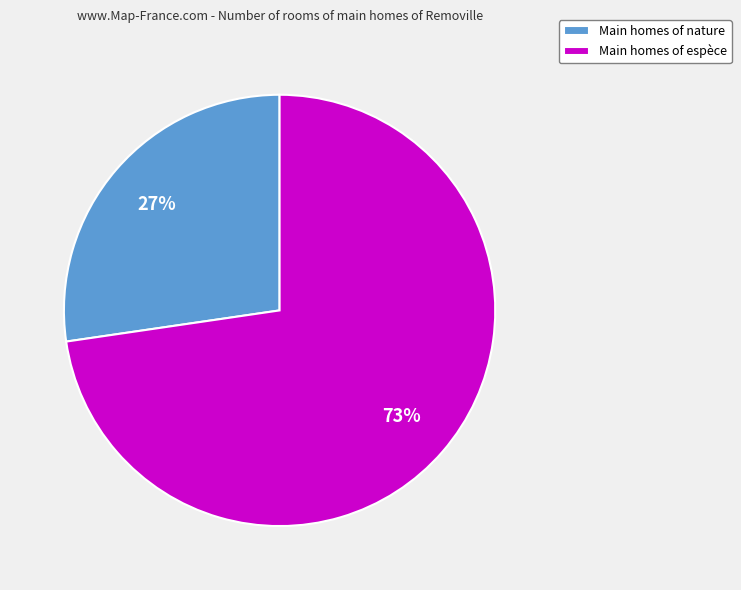

To the nearest percent, what is the average slice percentage?

50%